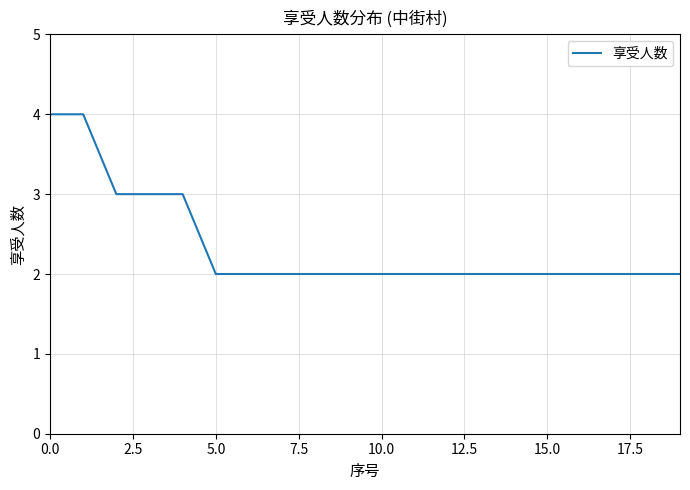

What is the greatest value displayed?

4